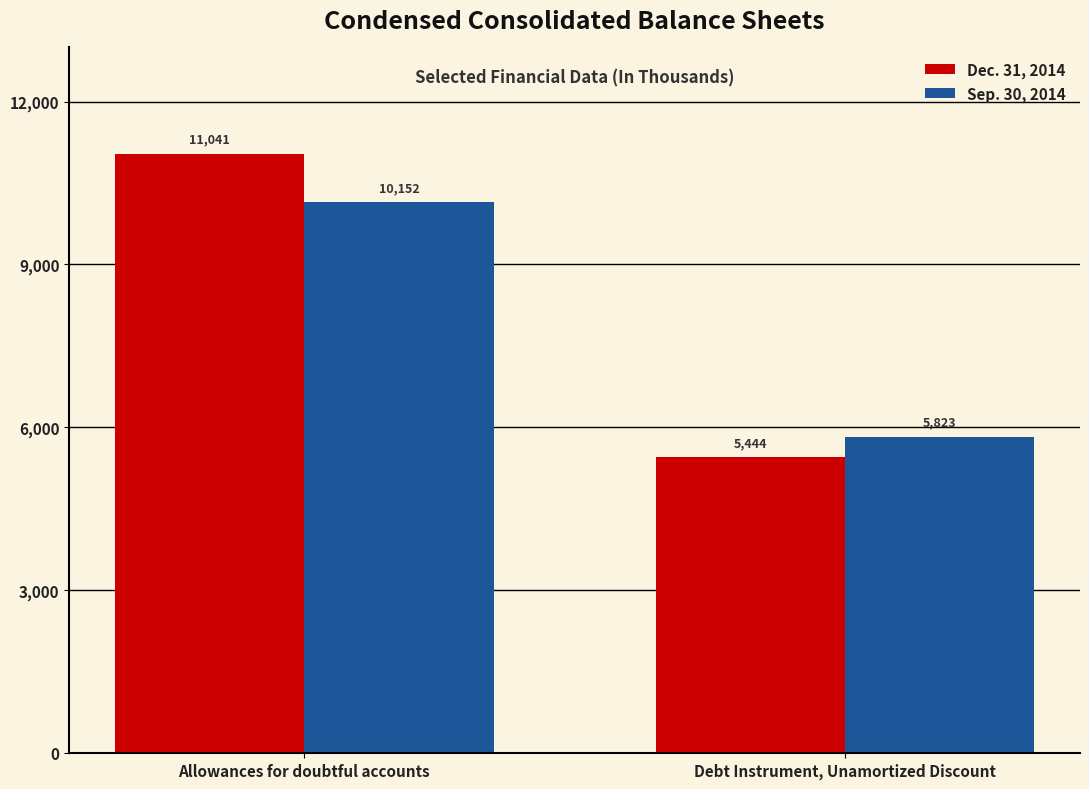

What value does the Dec. 31, 2014 series have at Debt Instrument, Unamortized Discount, to the nearest 10?

5440